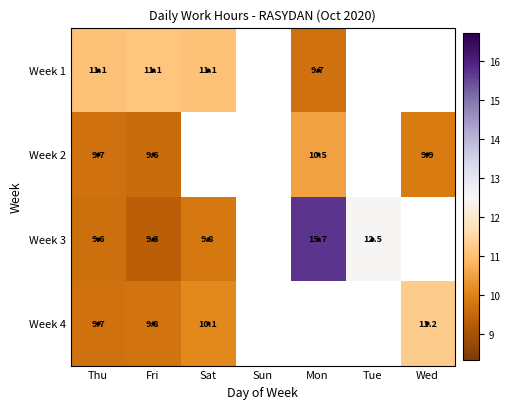

What is the lowest value of the Week 2 series?

9.6